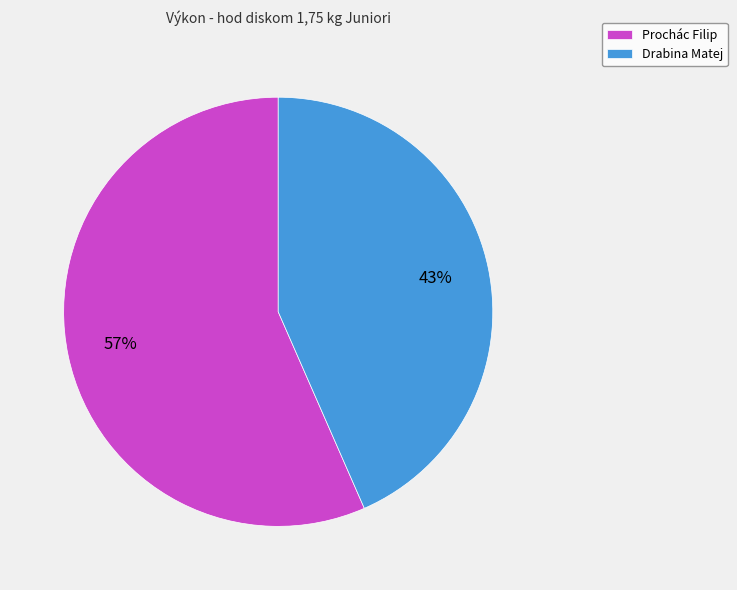

Combined, do Drabina Matej and Prochác Filip account for over 50%?

Yes